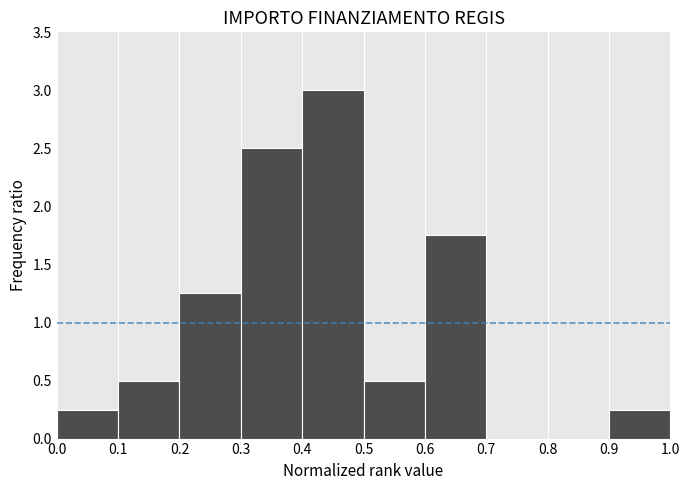

How tall is the bar that spans 0.1 to 0.2 on the x-axis? The values are not printed on the chart, so give them approximately, as read against the axis.

0.50